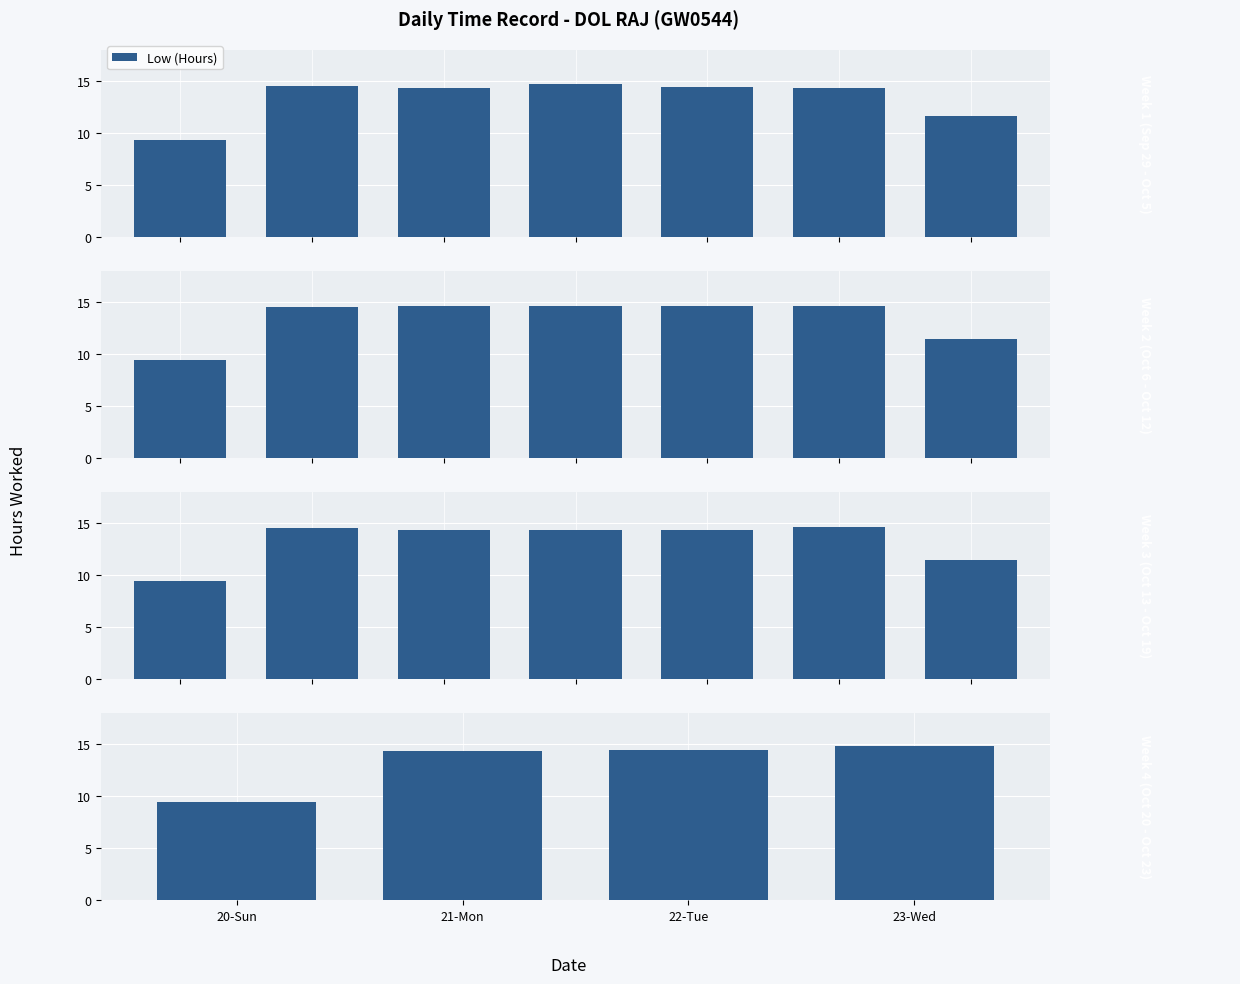

What is the smallest value displayed?

9.4